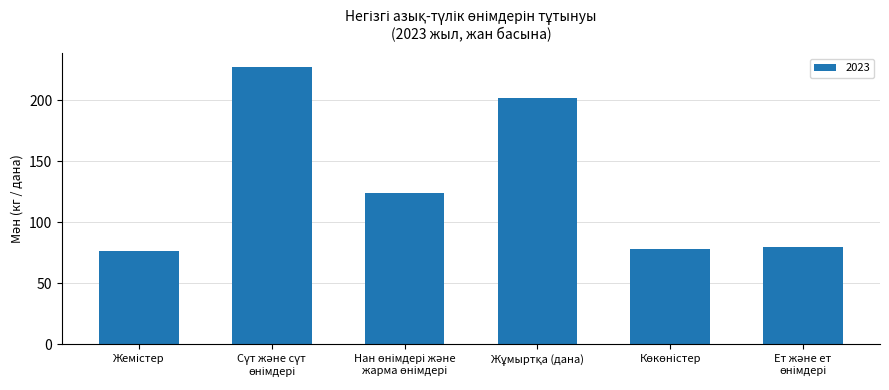

What is the sum of all values?

788.5